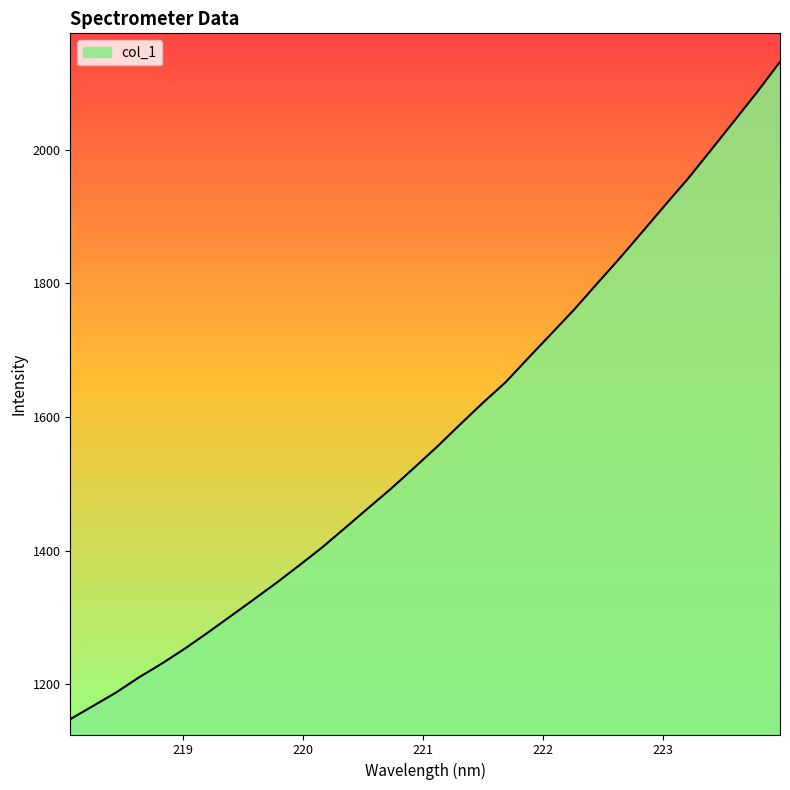

What is the smallest value displayed?

1147.9